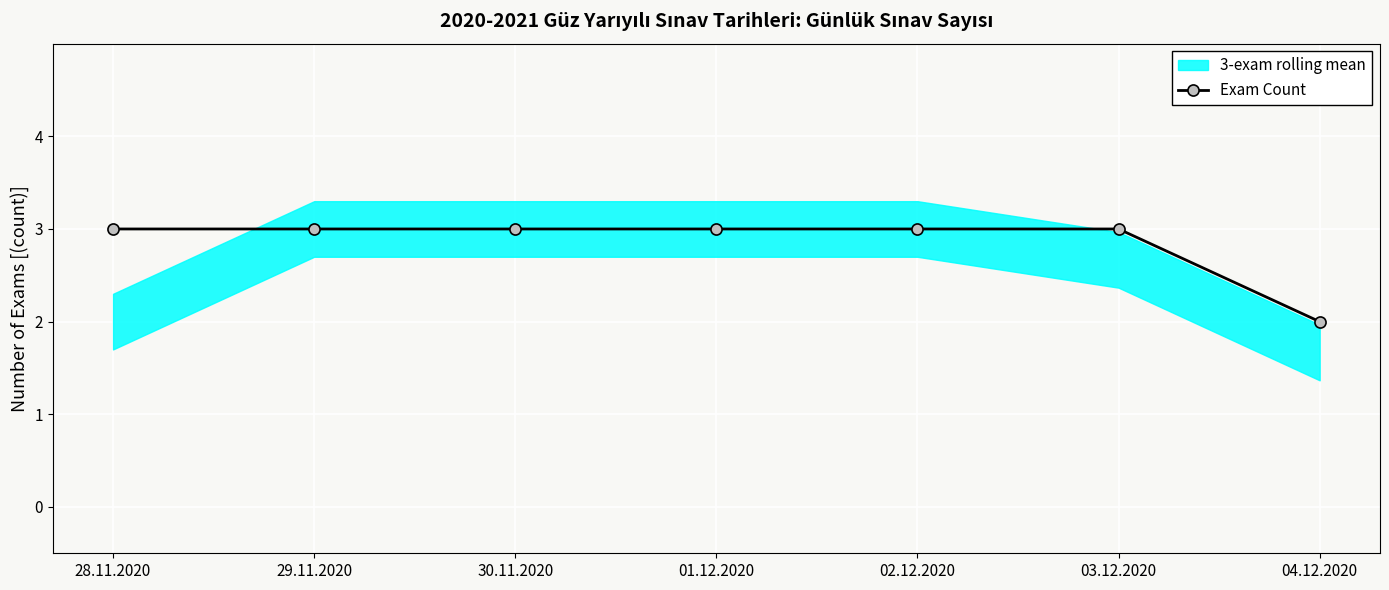

Between 30.11.2020 and 28.11.2020, which is larger?

30.11.2020